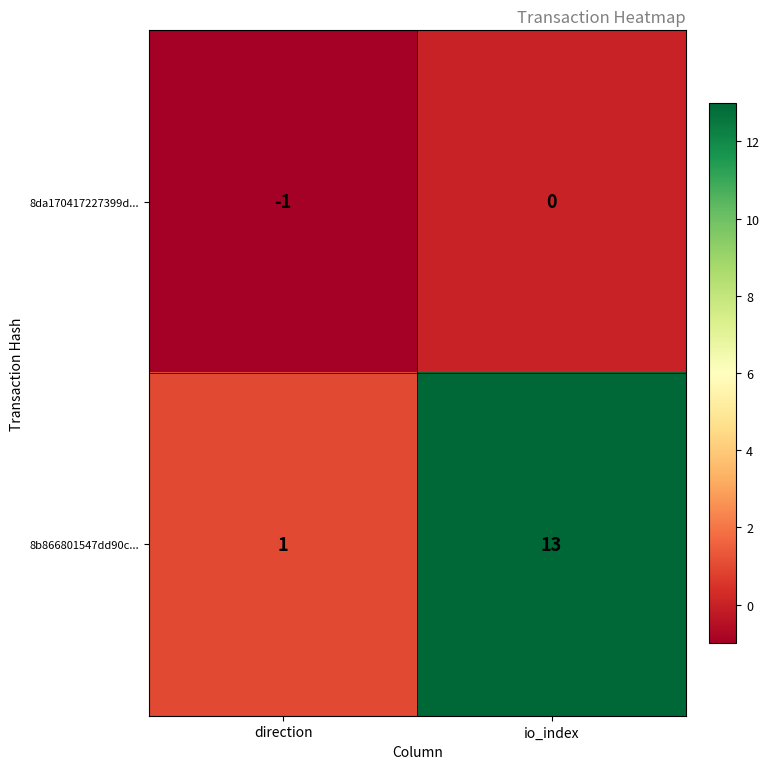

The value of 8b866801547dd90c... at io_index is 13. True or false?

True